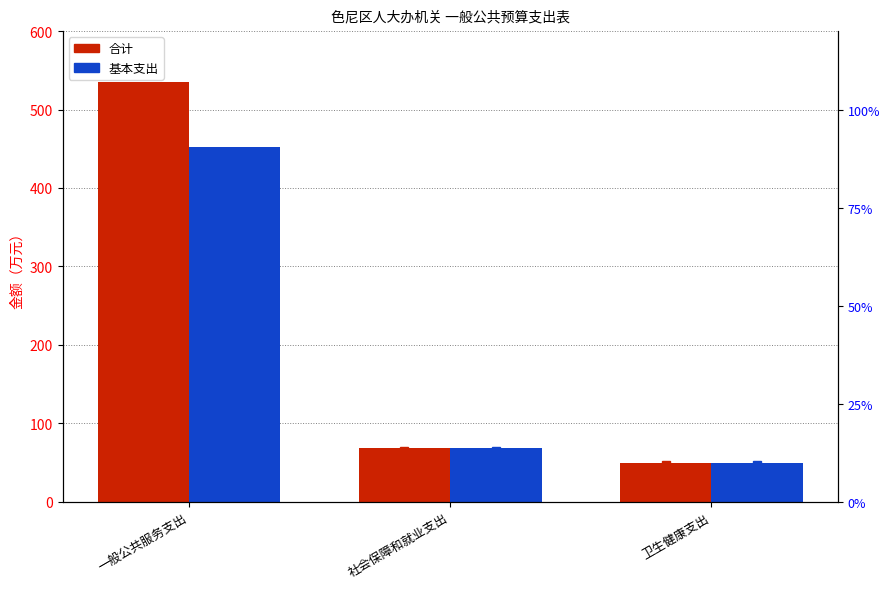

List the series in order of their peak value, lowest first.

基本支出 %, 合计 %, 基本支出, 合计